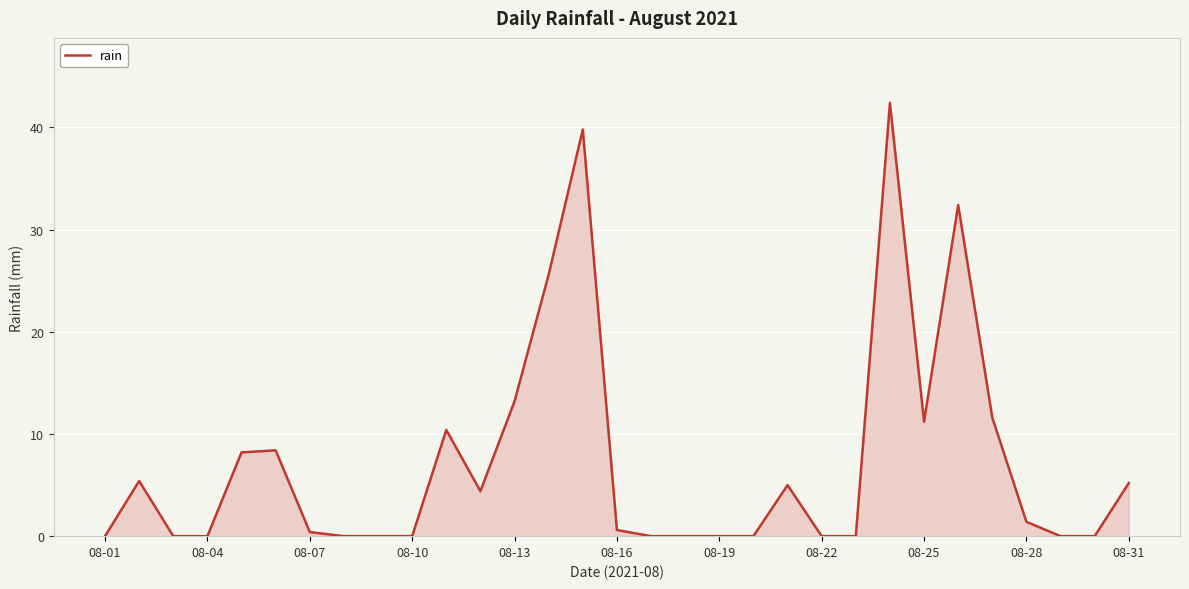

What is the greatest value displayed?

42.4